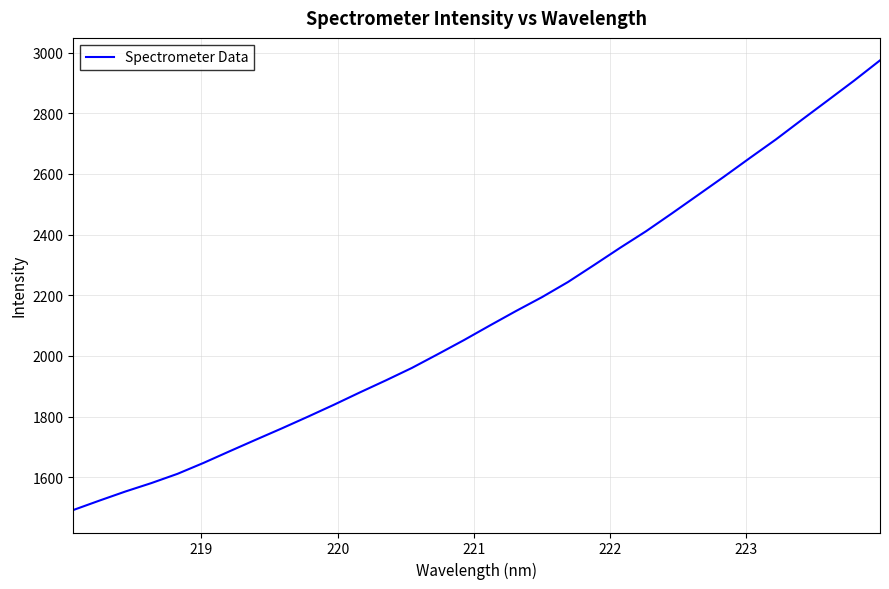

What is the minimum value shown in the chart?

1491.6